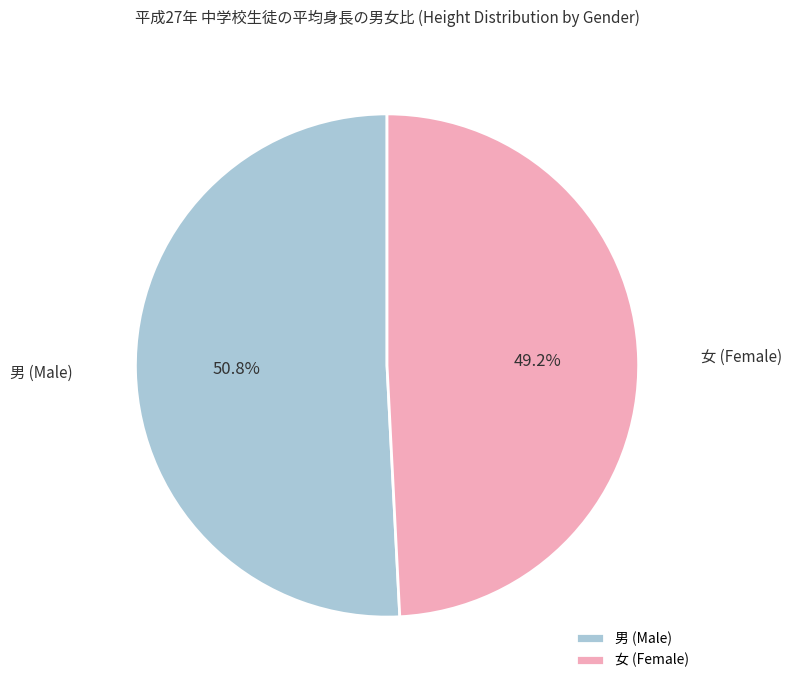

Is the sum of 女 (Female) and 男 (Male) greater than half?

Yes